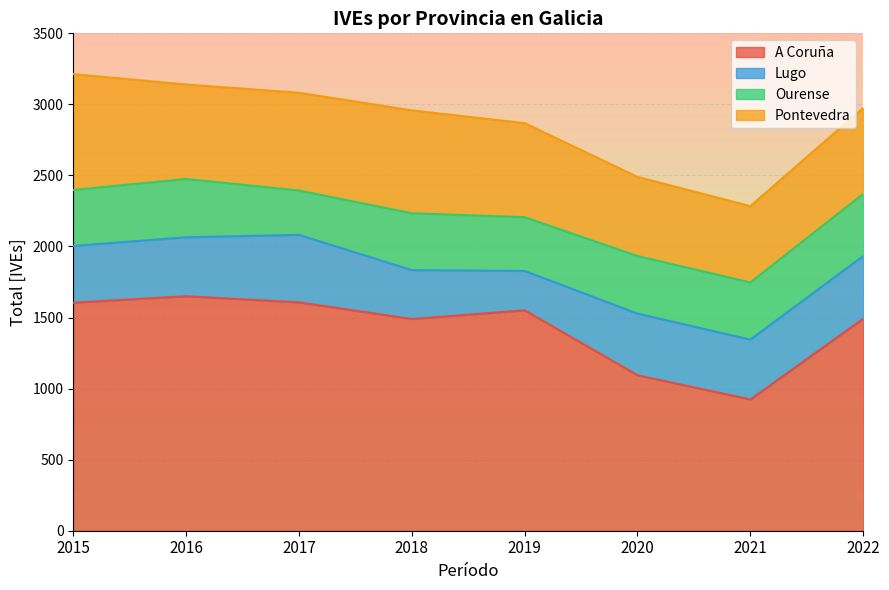

Between 2019 and 2022, which series saw the biggest shift?

Lugo